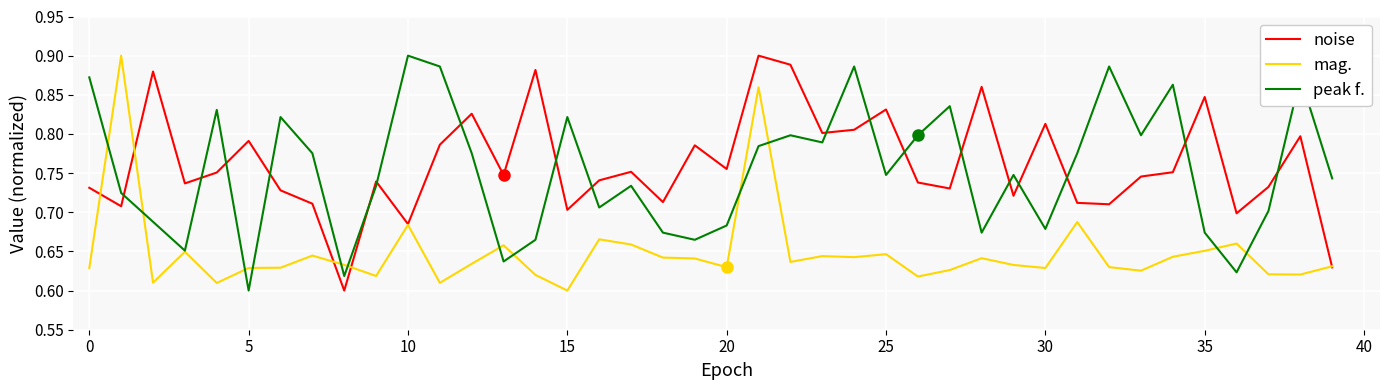

True or false: peak f. and noise cross at least once.

True